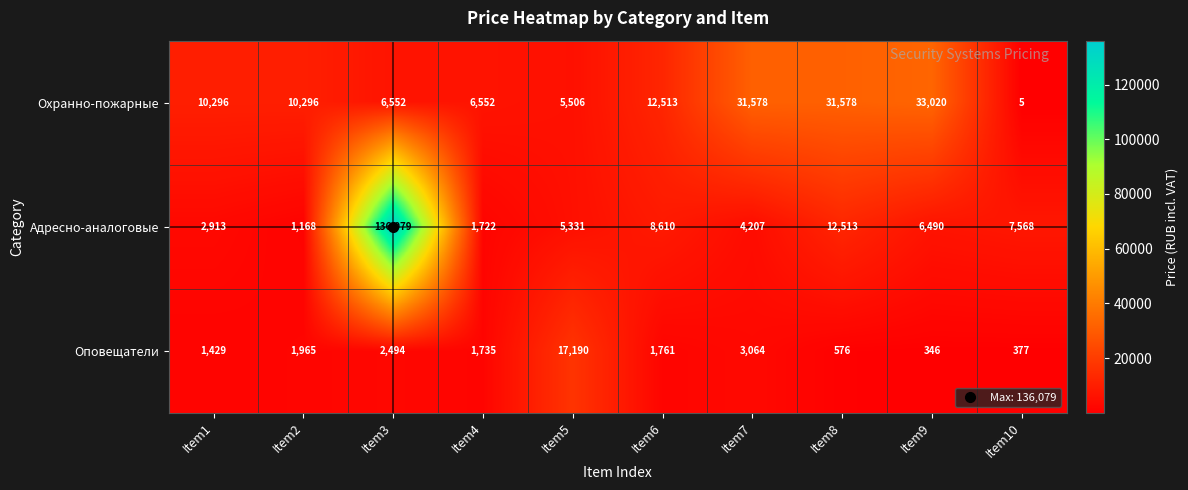

Rank the series by their maximum value, from lowest to highest.

Оповещатели, Охранно-пожарные, Адресно-аналоговые